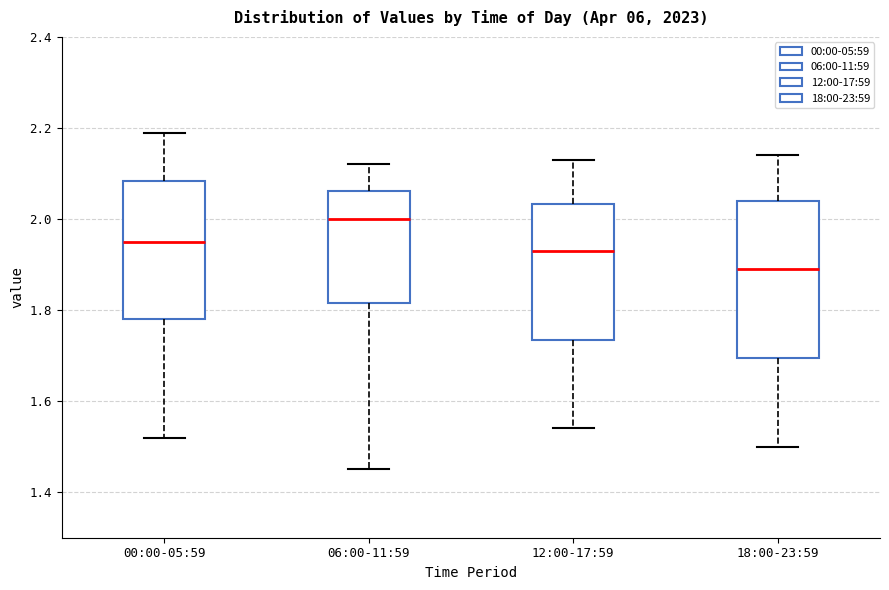

Comparing the boxes themselves (not the whiskers), which one is the tallest?

18:00-23:59